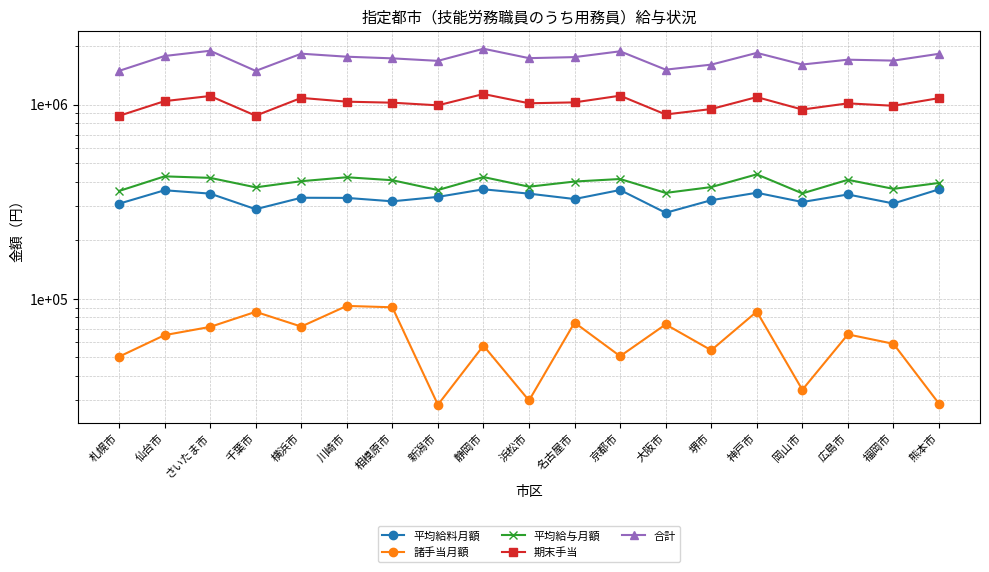

Where is the first local minimum for 合計?

千葉市